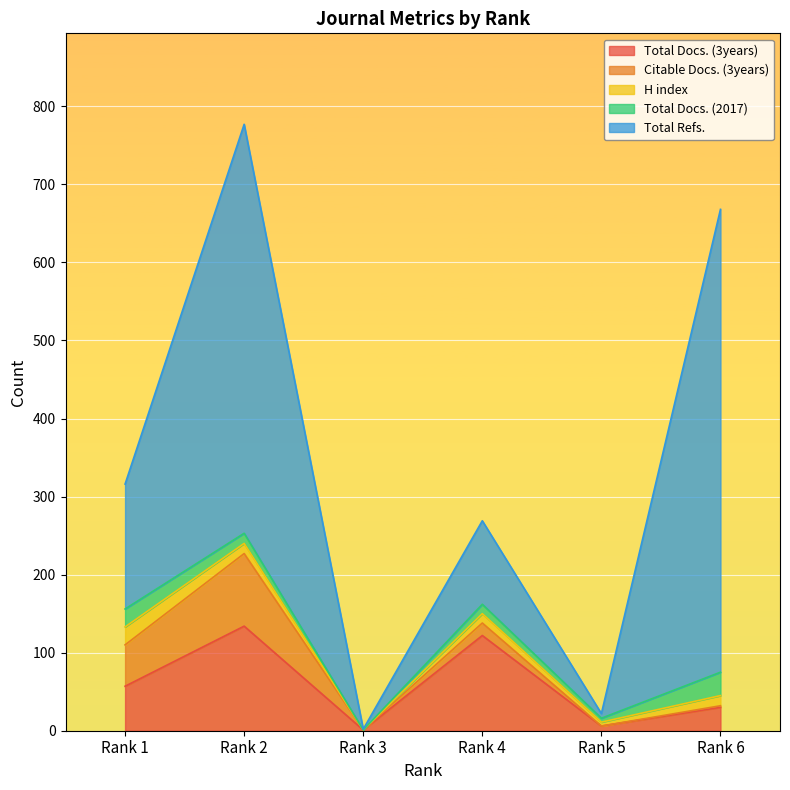

What is the difference between the Citable Docs. (3years) values at Rank 1 and Rank 3?

53